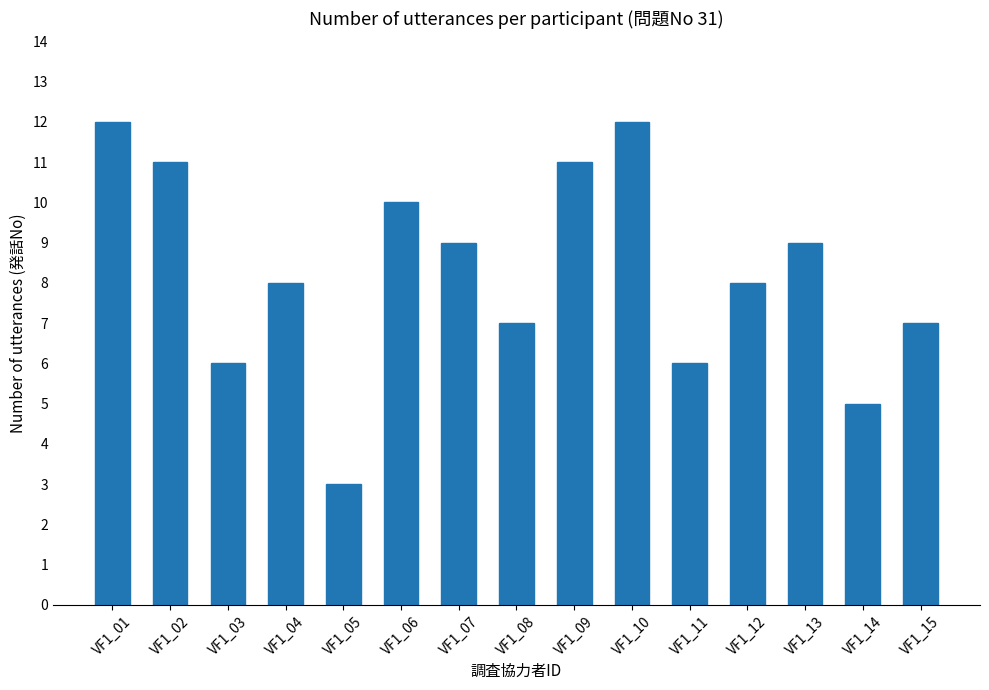

What is the change in value from VF1_03 to VF1_12?

+2